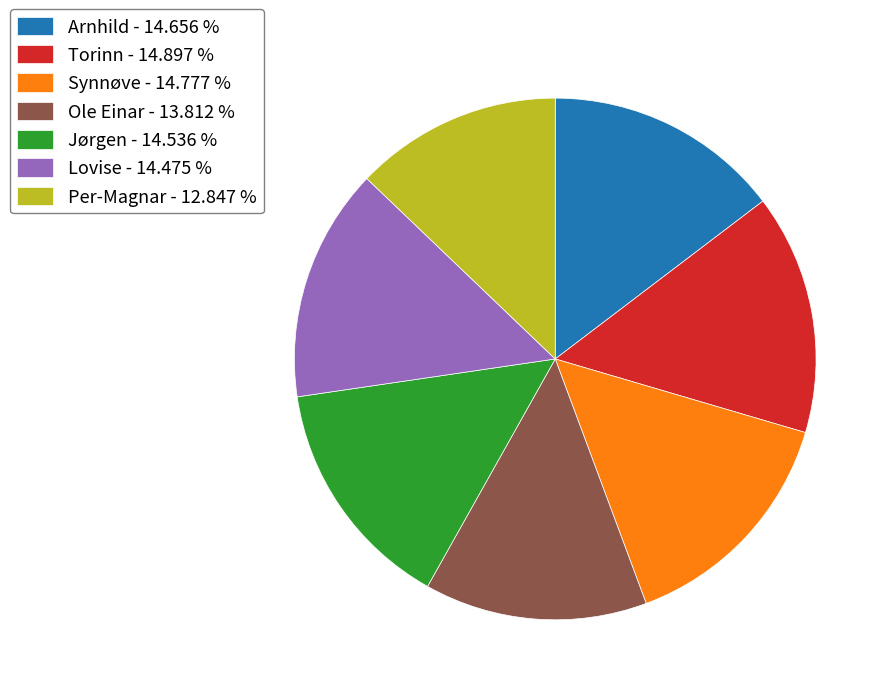

Combined, do Torinn - 14.897 % and Ole Einar - 13.812 % account for over 50%?

No